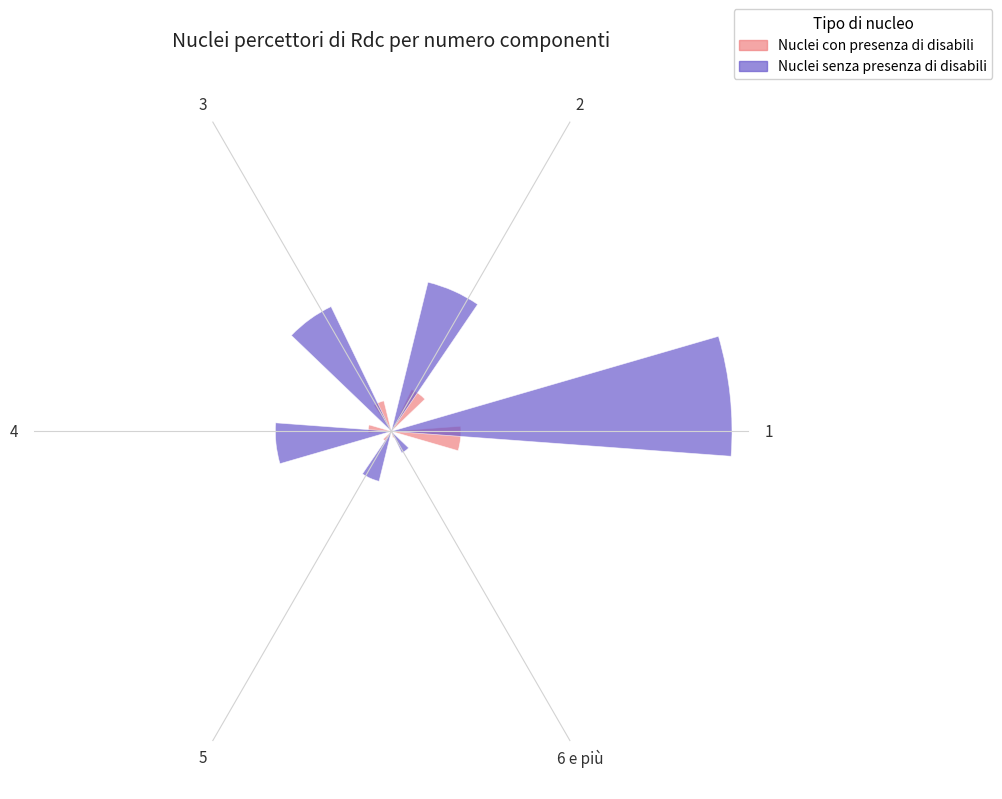

Between 1 and 2, which is larger?

1